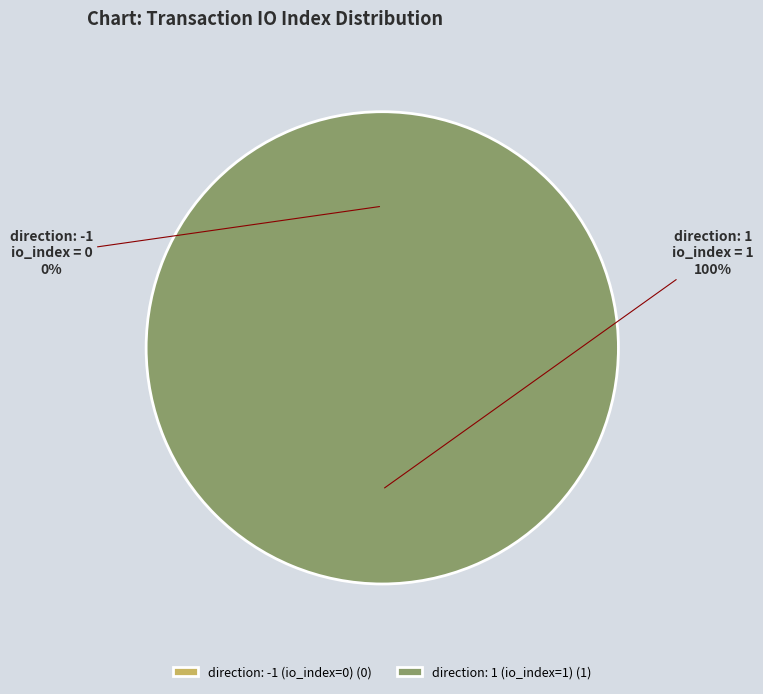

Rank the categories by value from highest to lowest.

direction: 1 (io_index=1), direction: -1 (io_index=0)